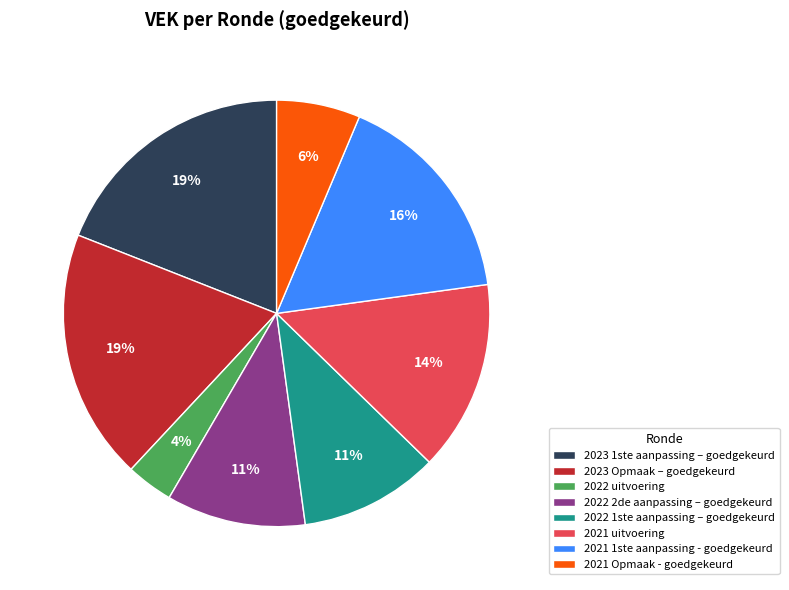

Is there a majority slice in this chart?

No